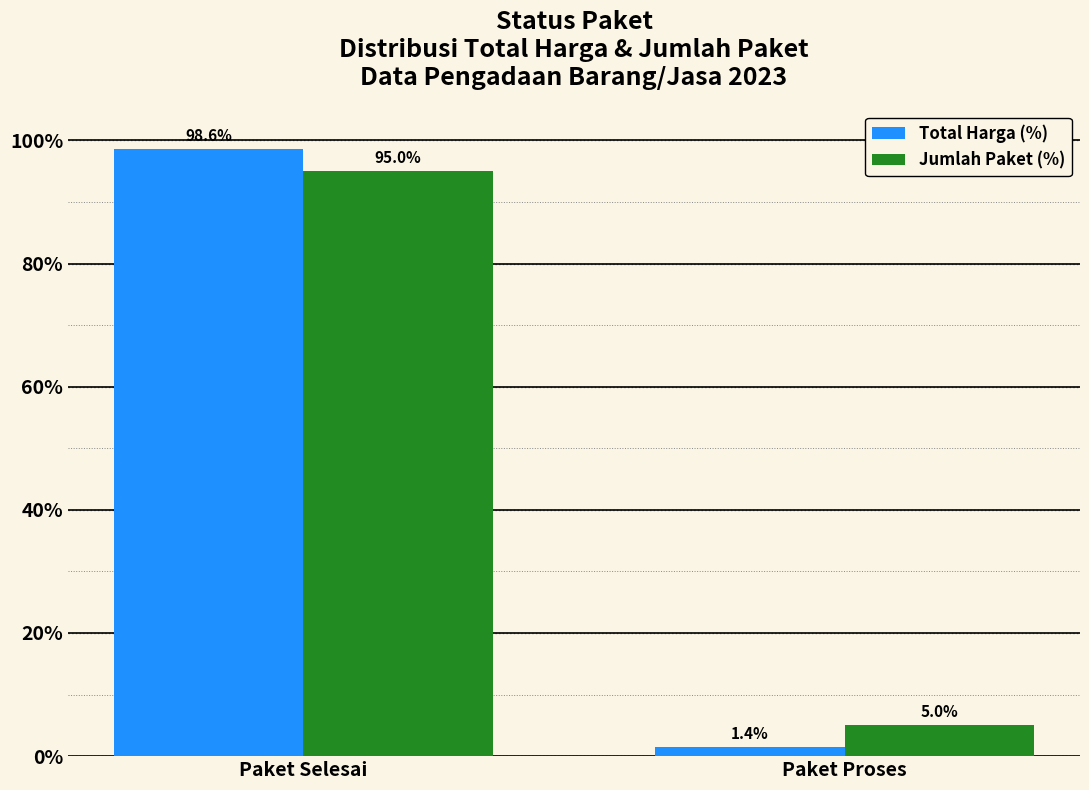

What is the total value across all series at Paket Proses?

6.4